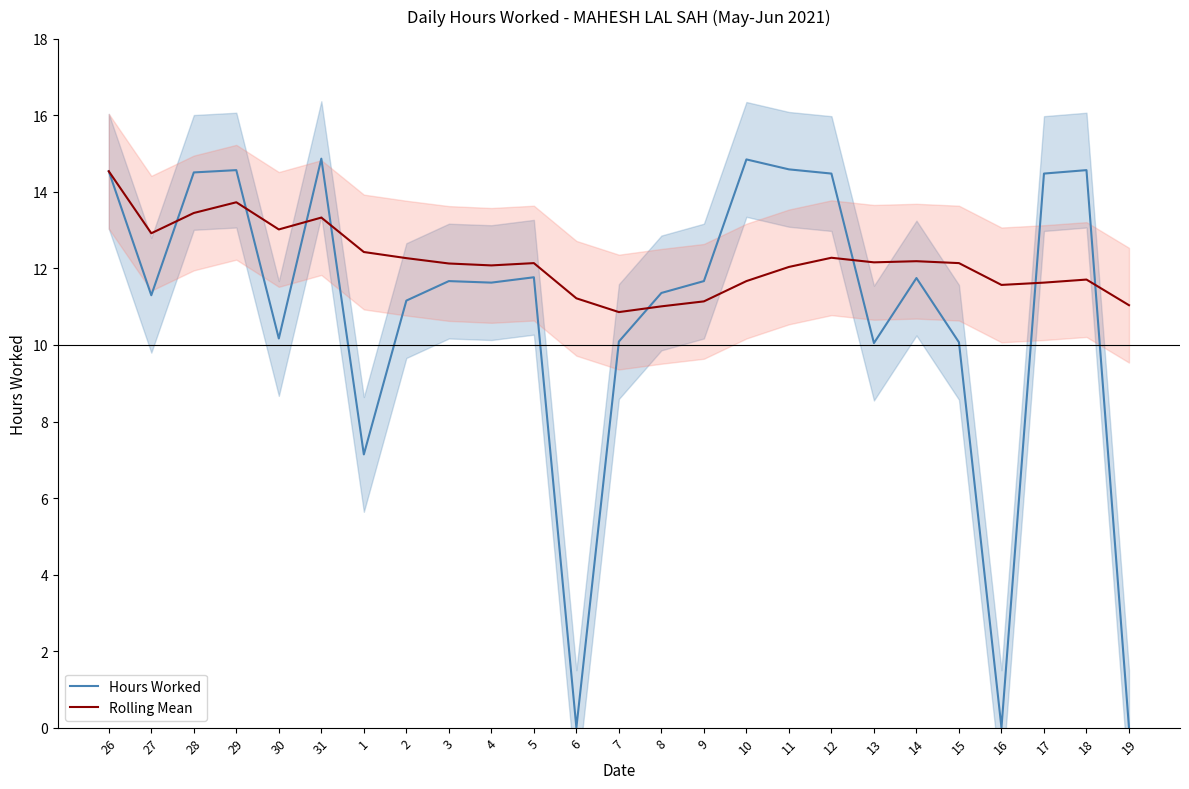

Between 27 and 28, which is larger?

28